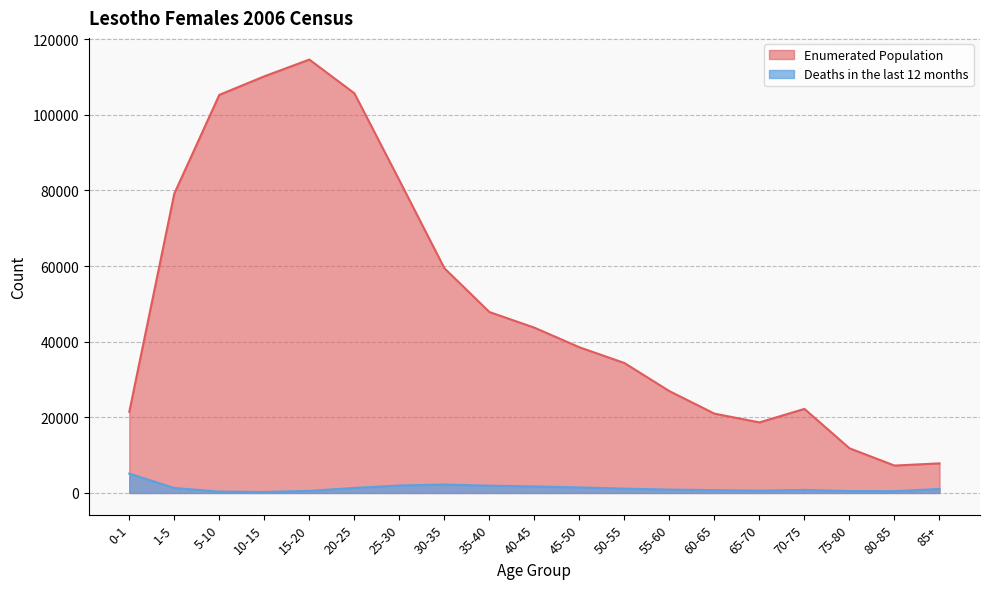

Which category has the highest value in the Enumerated Population series?

15-20